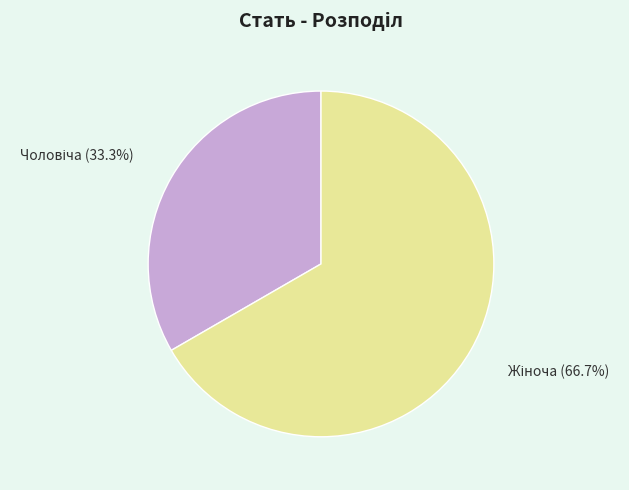

How many slices are in this pie chart?

2